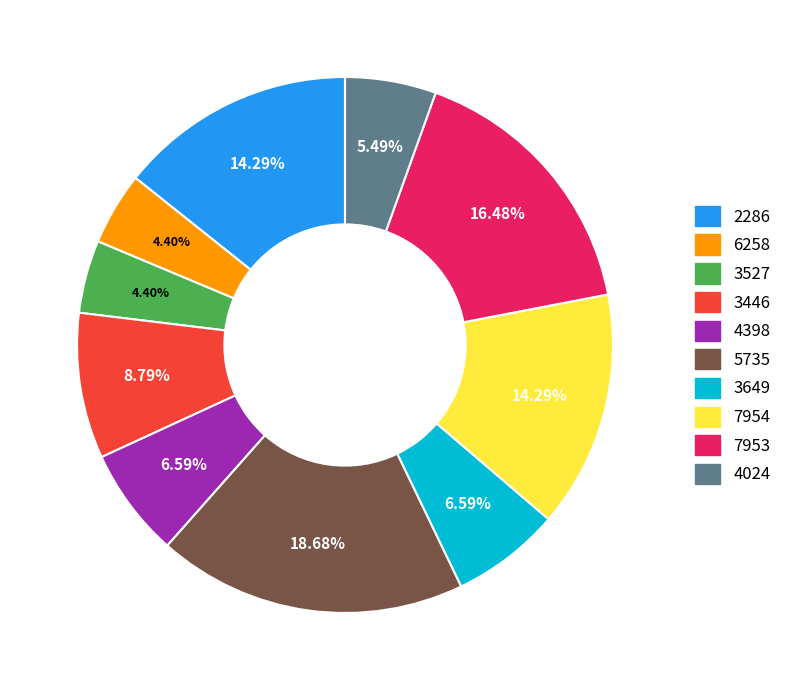

Which slice is the largest?

5735